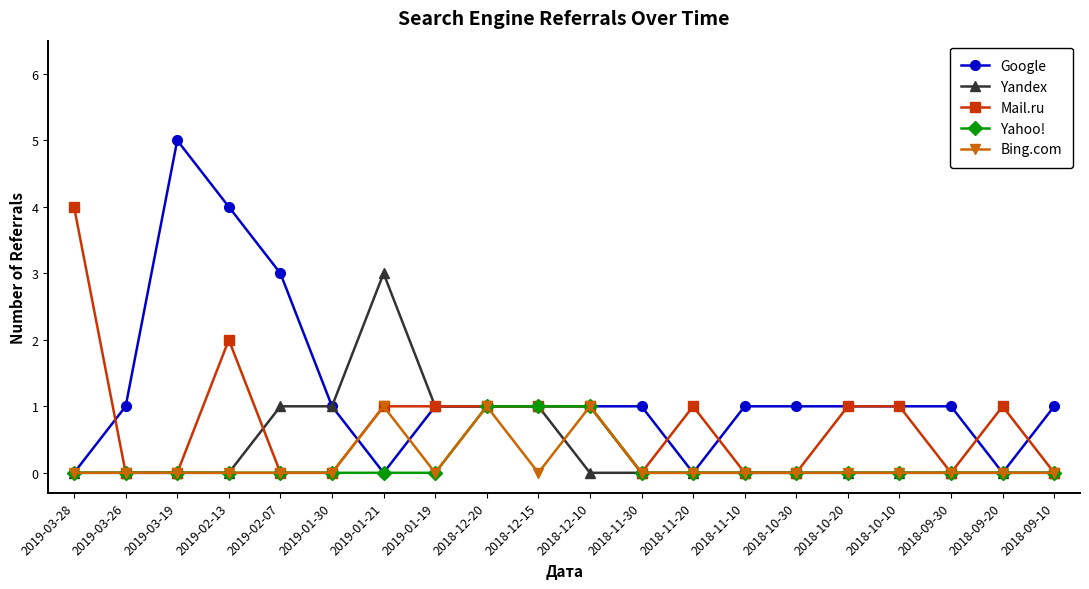

Which label corresponds to the largest value in the chart?

2019-03-19